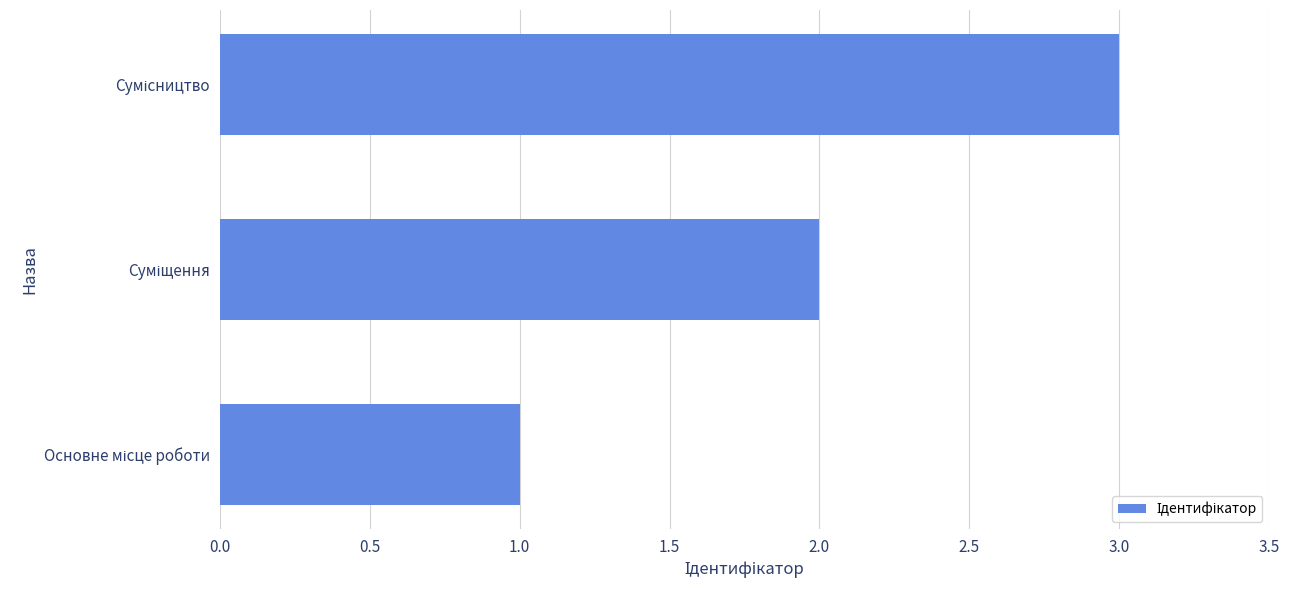

What is the sum of all values?

6